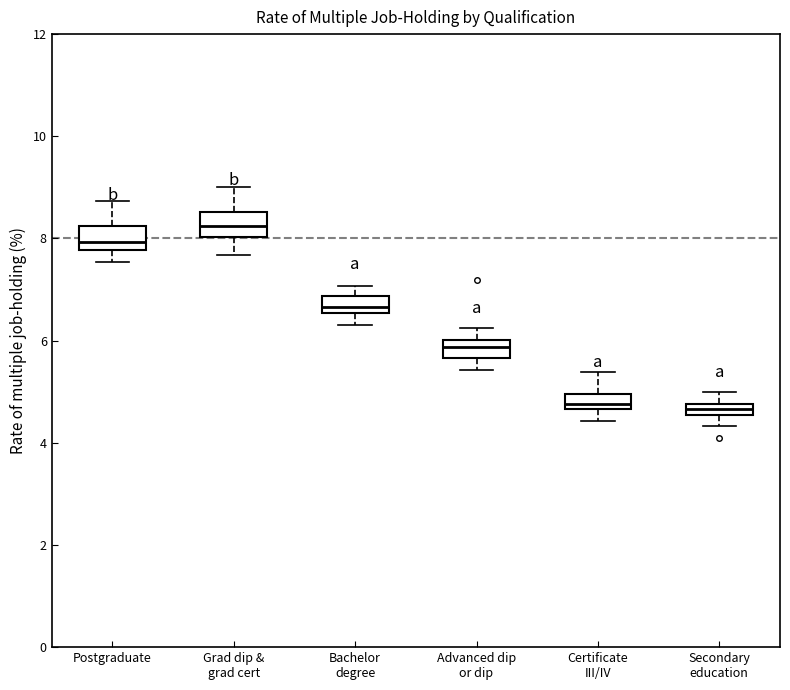

Where does the upper whisker of the box for Secondary education end on the y-axis? The values are not printed on the chart, so give them approximately, as read against the axis.

5.0